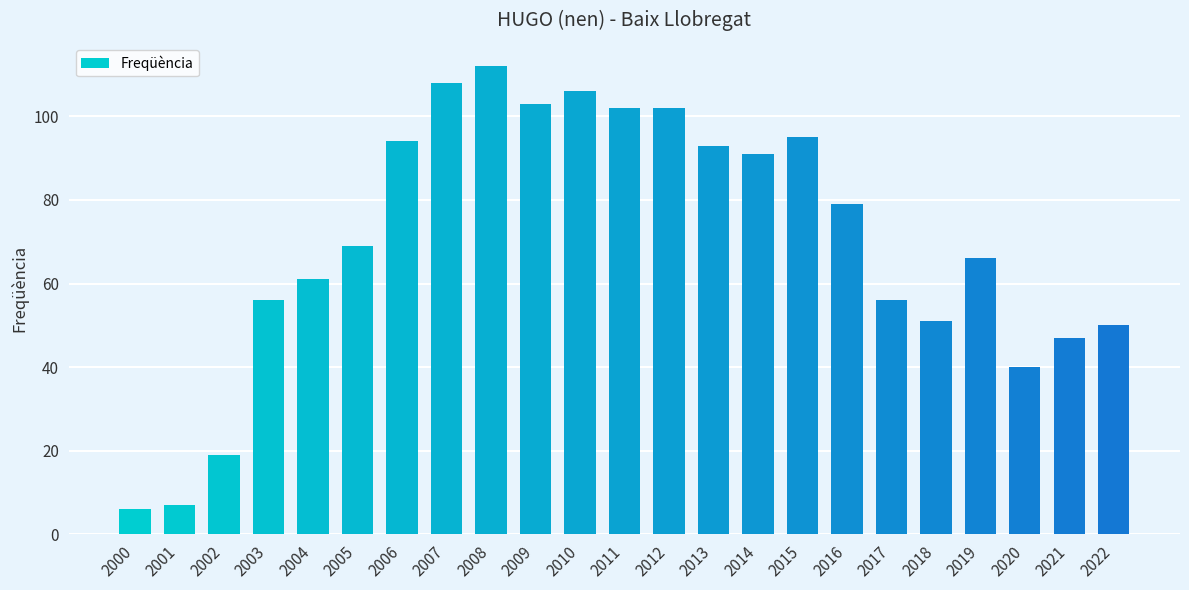

What is the greatest value displayed?

112